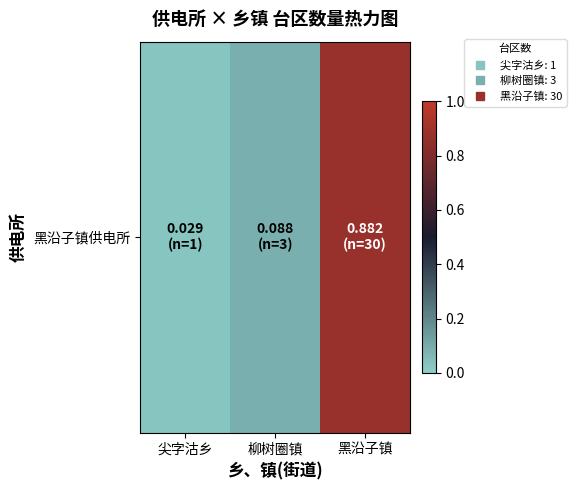

At which category does the chart reach its minimum across all series?

尖字沽乡